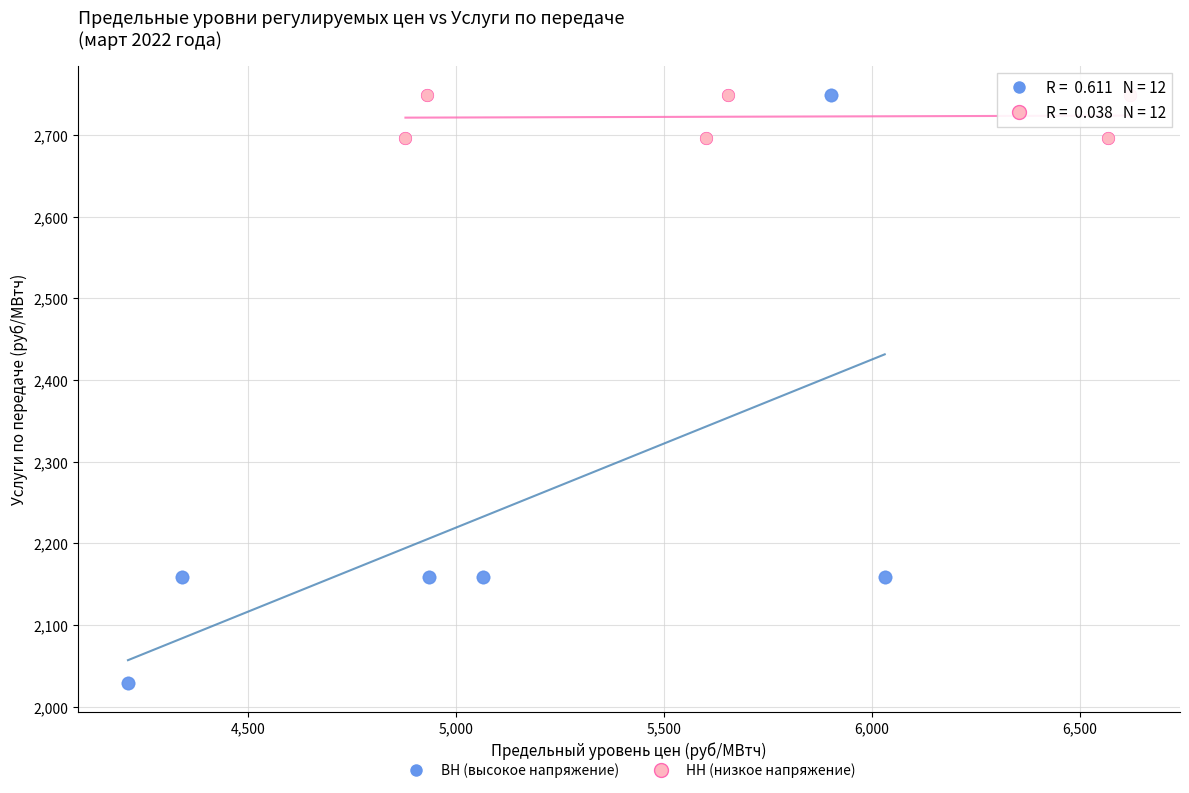

Which series has the widest spread of Y values?

ВН (высокое напряжение)